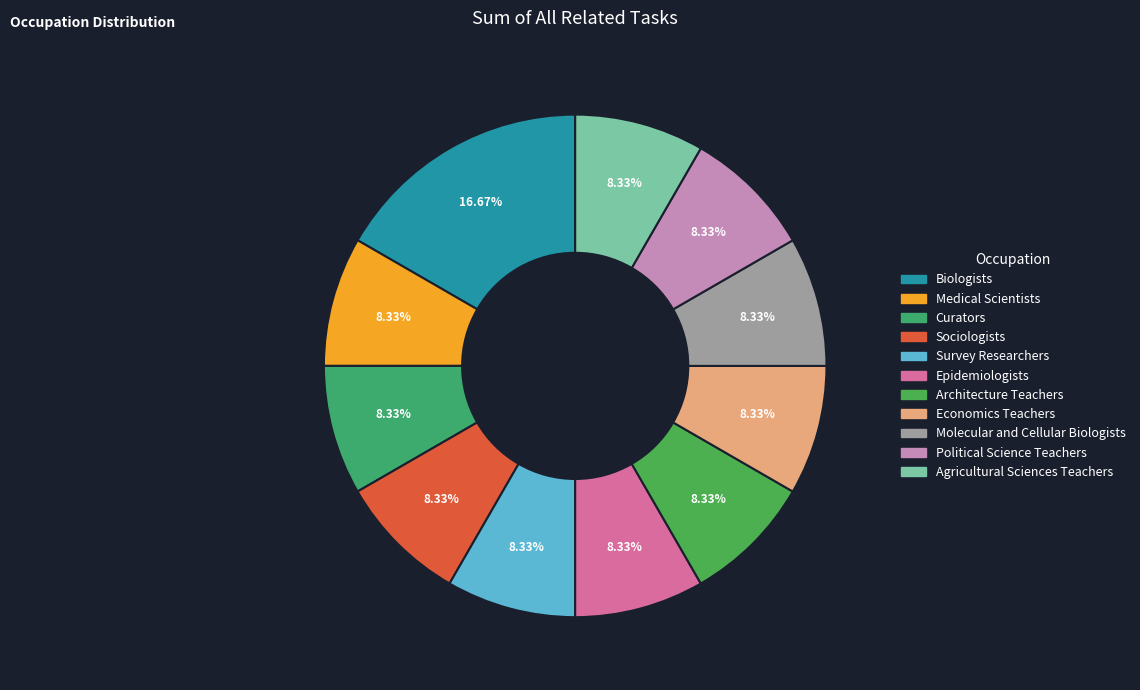

Is Agricultural Sciences Teachers the majority of the pie?

No